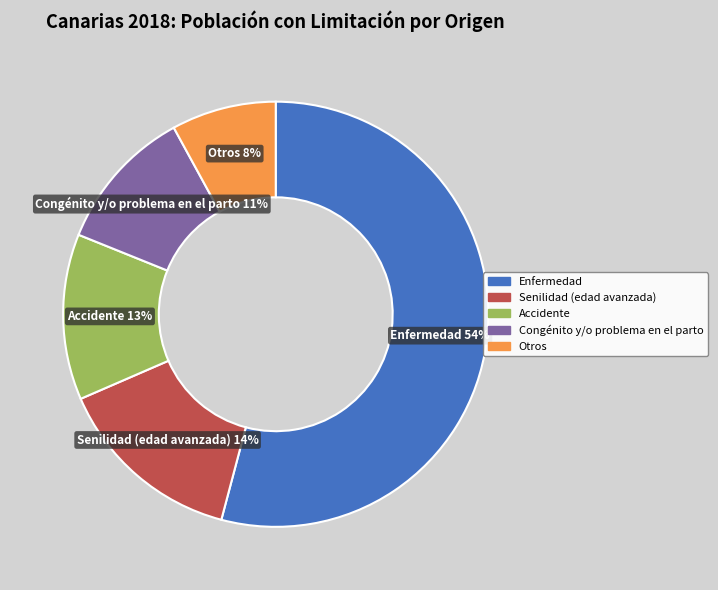

How many slices are in this pie chart?

5